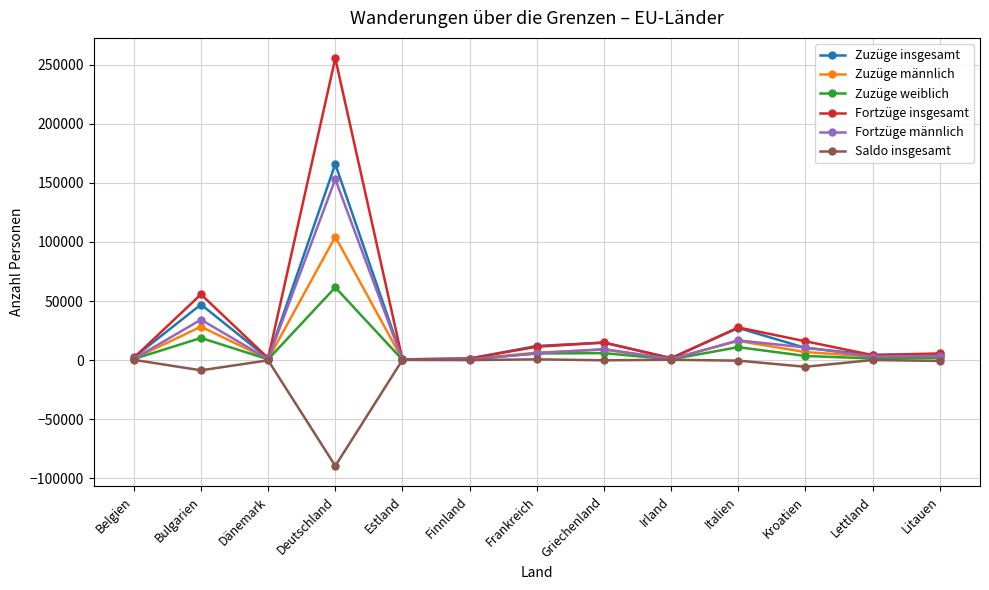

Rank the series by their maximum value, from highest to lowest.

Fortzüge insgesamt, Zuzüge insgesamt, Fortzüge männlich, Zuzüge männlich, Zuzüge weiblich, Saldo insgesamt